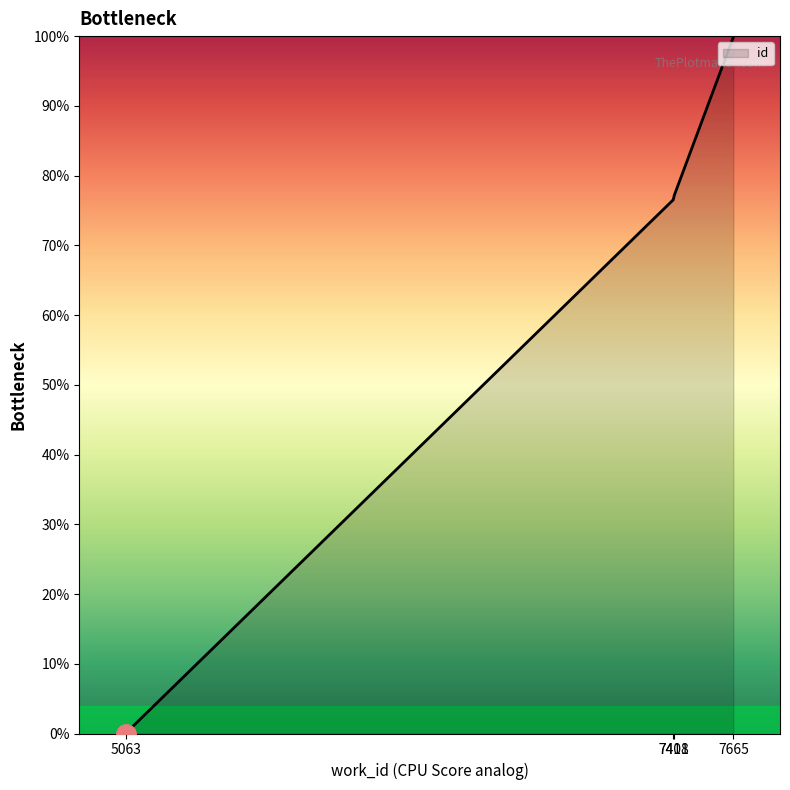

At which category does the chart reach its peak across all series?

7665